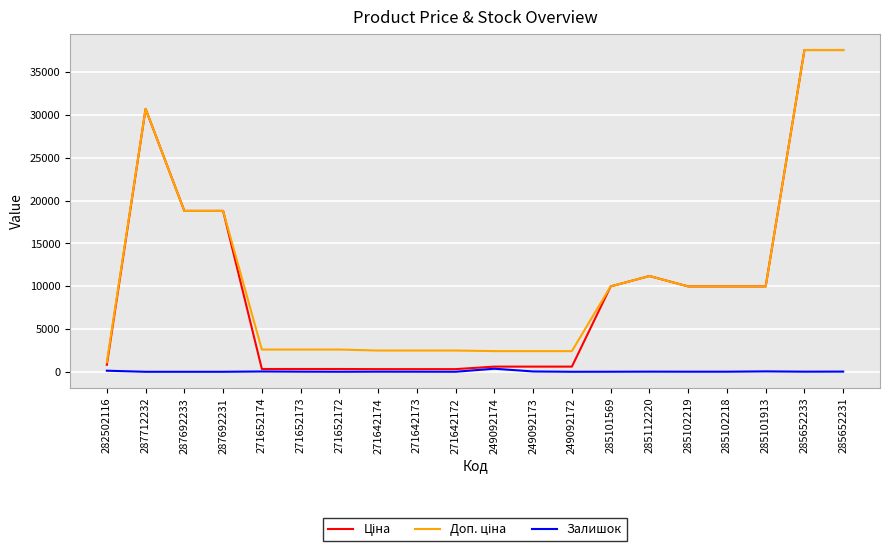

True or false: Залишок has a value of 23.0 at 285652231.

True